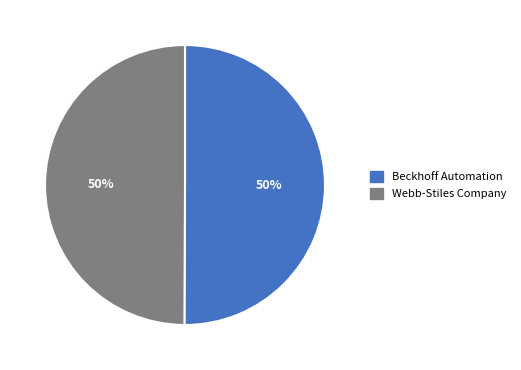

Approximately how many times larger is the value at Beckhoff Automation compared to Webb-Stiles Company?

1.0